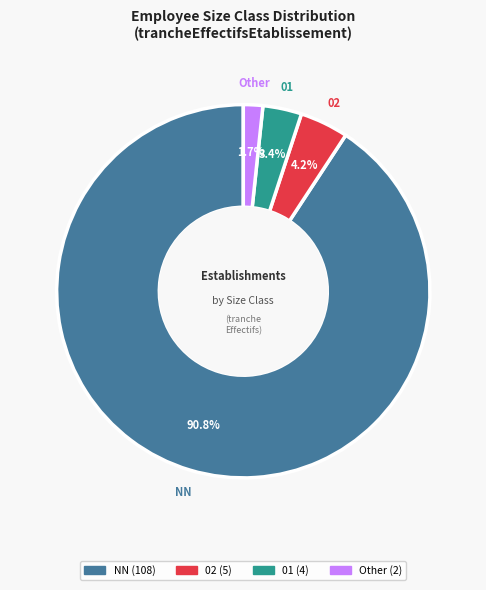

How many segments does this pie chart have?

4